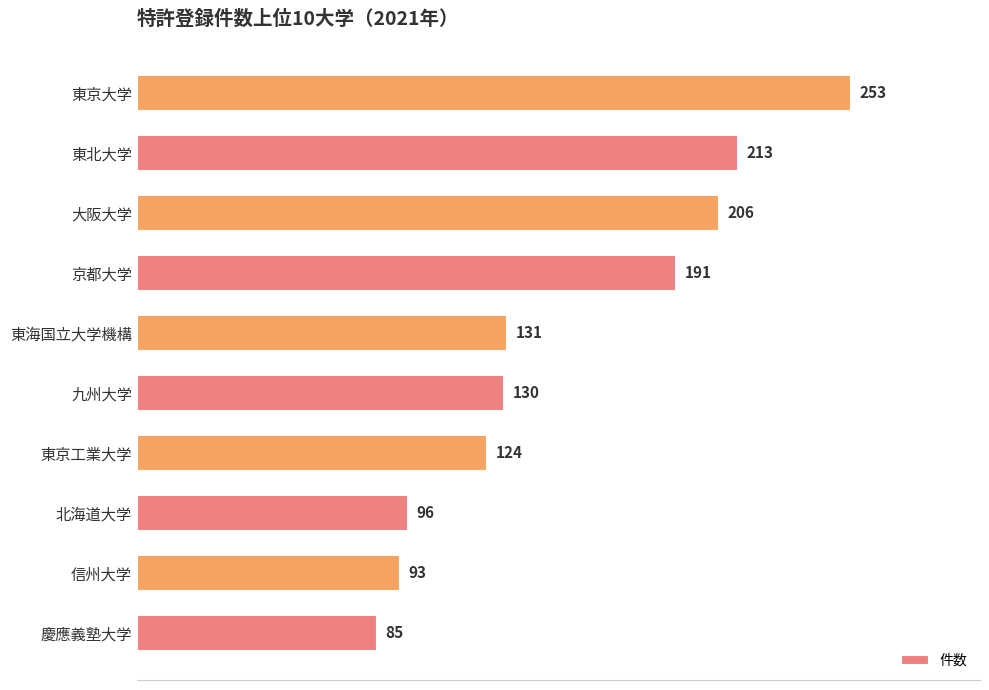

The chart shows a value of 253 at 東京大学. True or false?

True